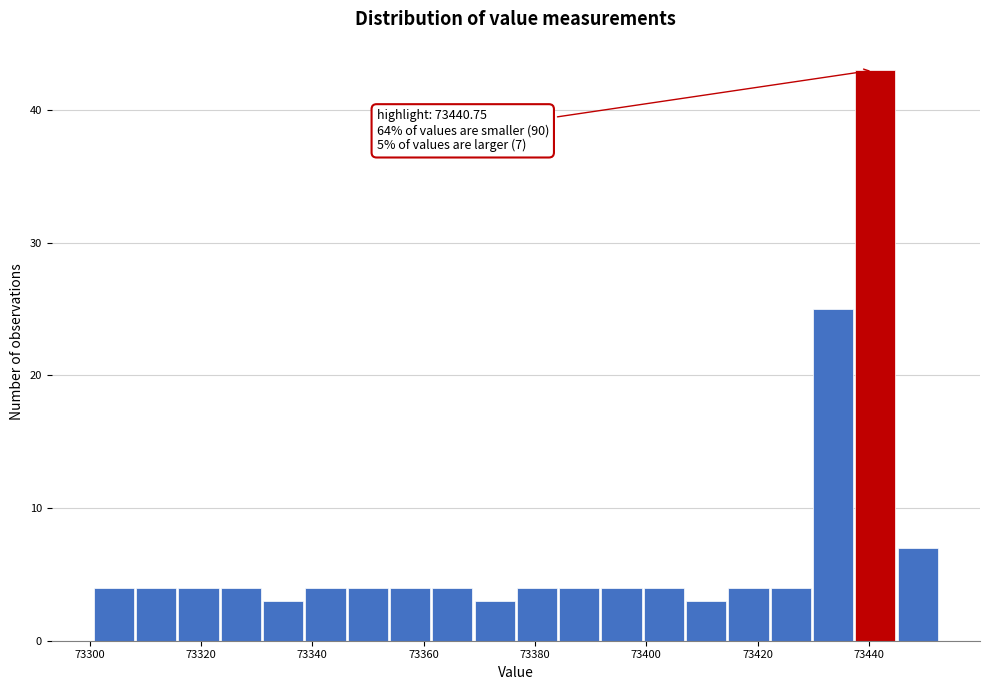

Read against the x-axis, roughly where is the centre of the tallest bar?

73442